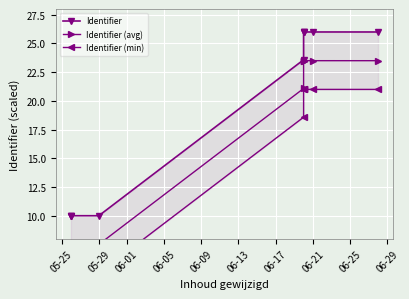

What is the label of the 4th point from the right?

06-17